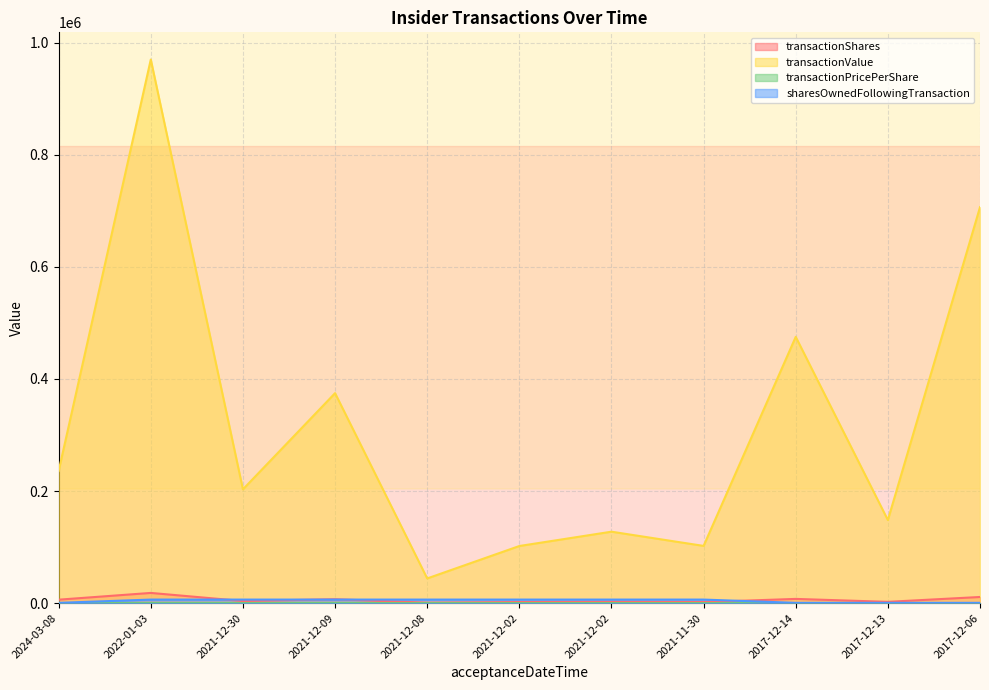

In transactionShares, how many points are lower than both neighbors (excluding endpoints)?

4